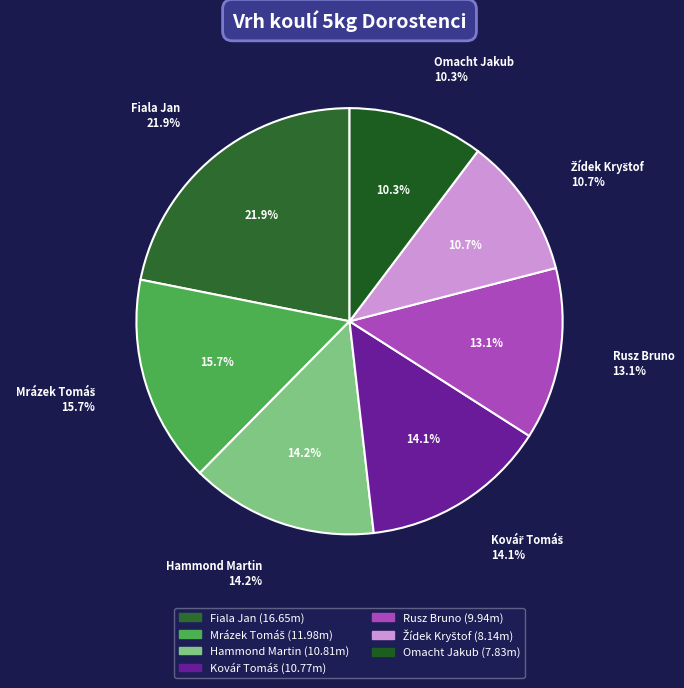

Rank the categories by value from highest to lowest.

Fiala Jan, Mrázek Tomáš, Hammond Martin, Kovář Tomáš, Rusz Bruno, Žídek Kryštof, Omacht Jakub